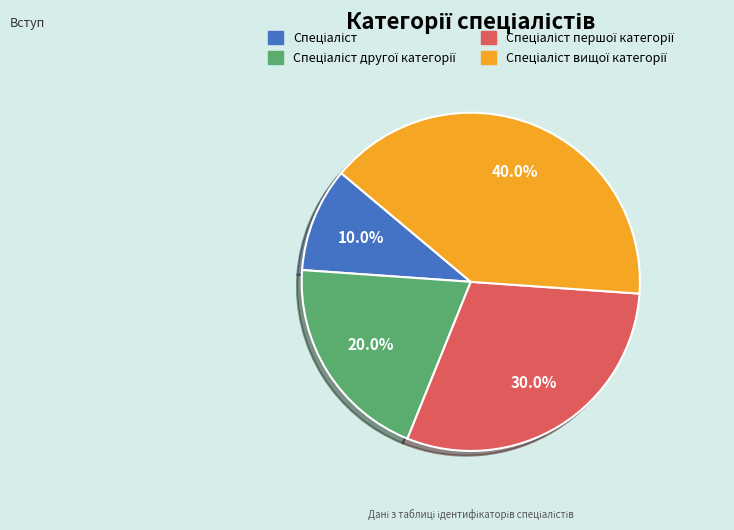

Does any single category account for the majority?

No